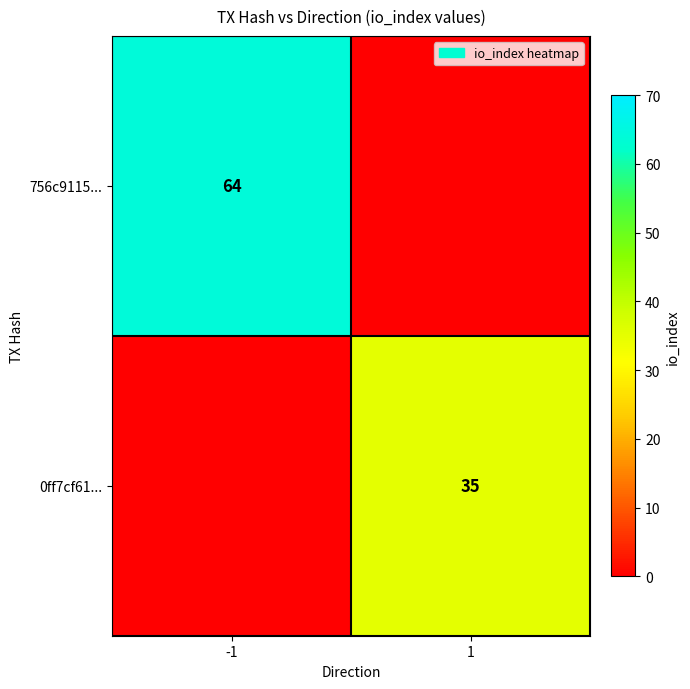

True or false: 756c9115... has a value of 64 at -1.

True